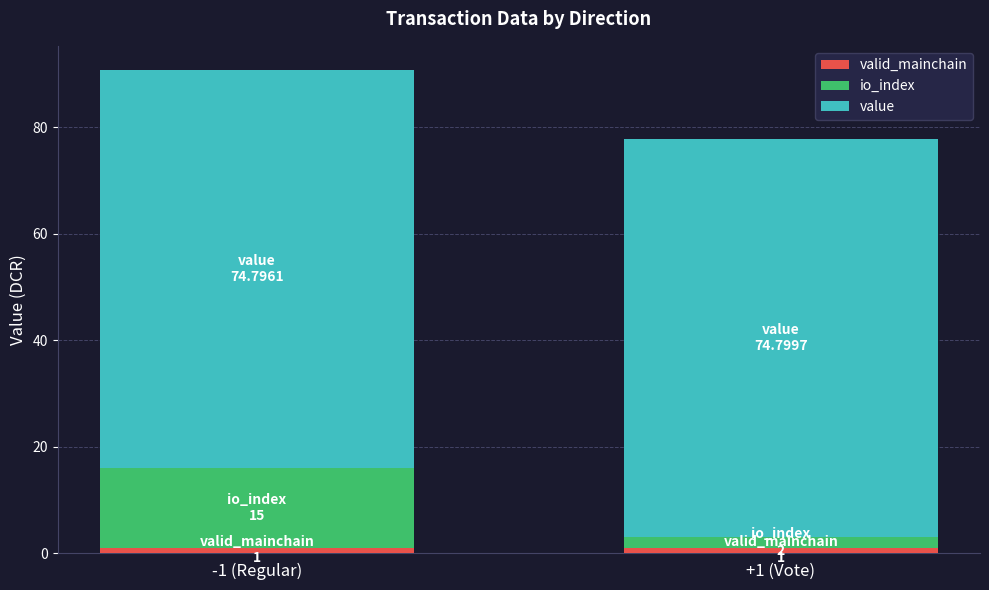

At which category is the sum across all series the highest?

-1 (Regular)